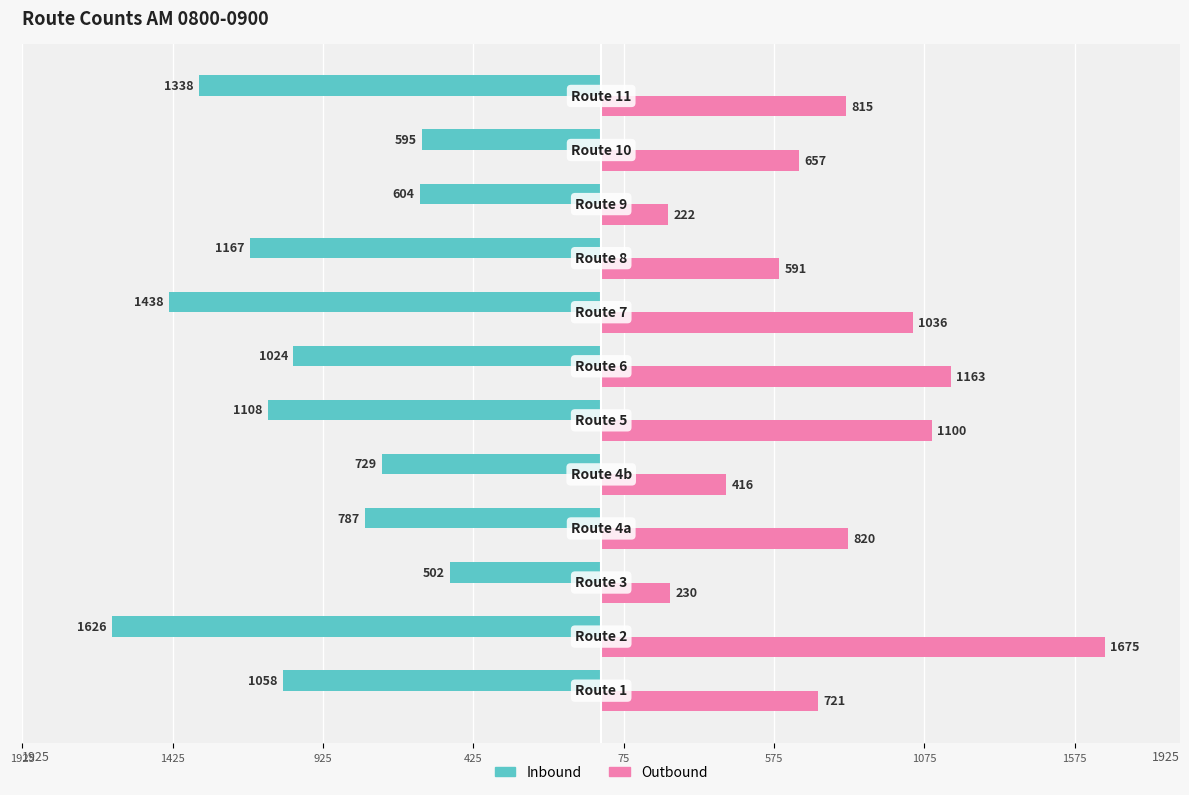

What are all the series names shown in the legend?

Inbound, Outbound